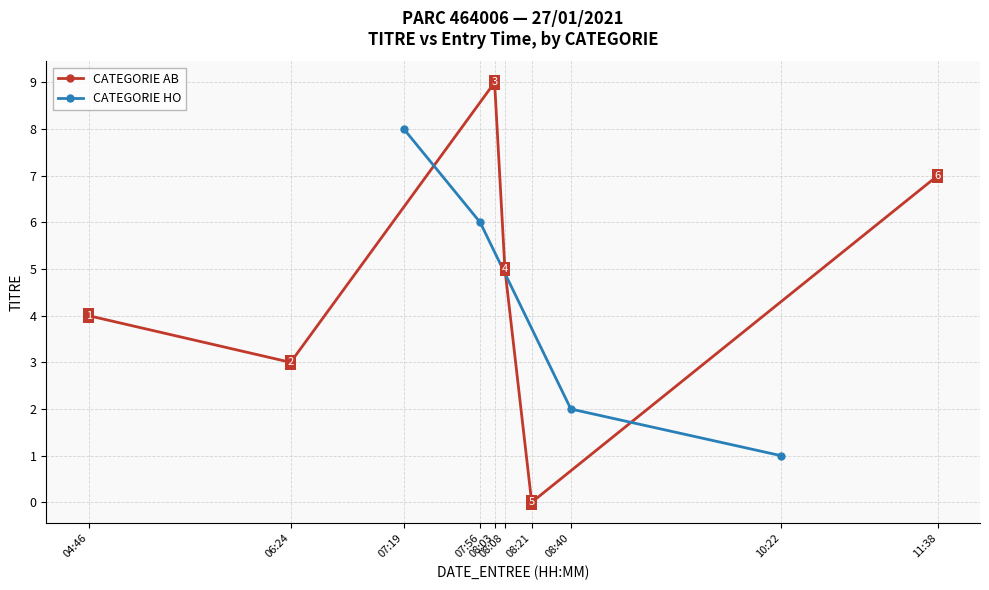

Count the values in the range 2 to 8.

3